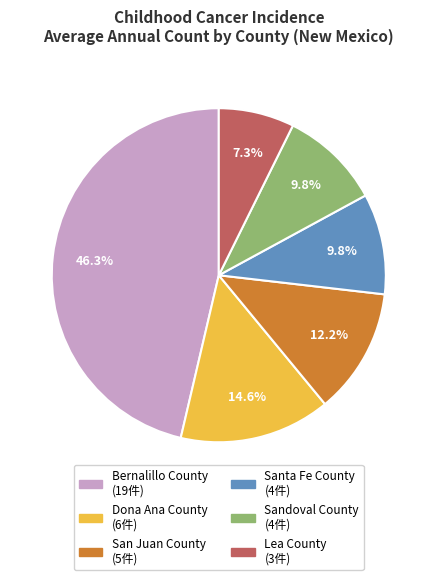

Approximately how many times larger is the value at San Juan County compared to Dona Ana County?

0.8